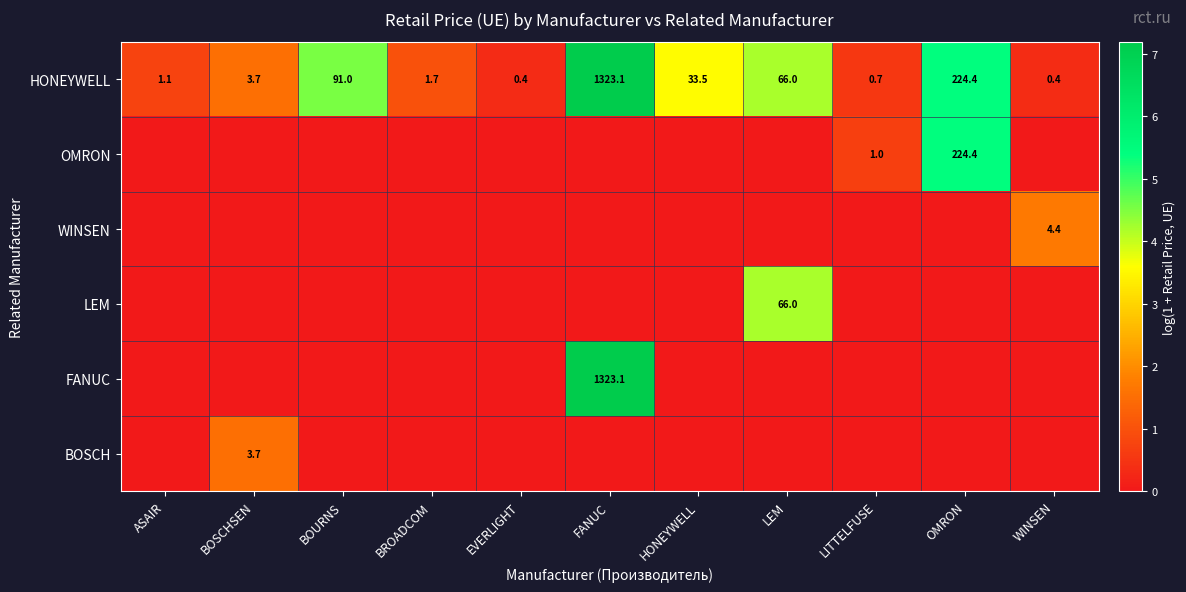

What is the average value of the HONEYWELL series?

158.7